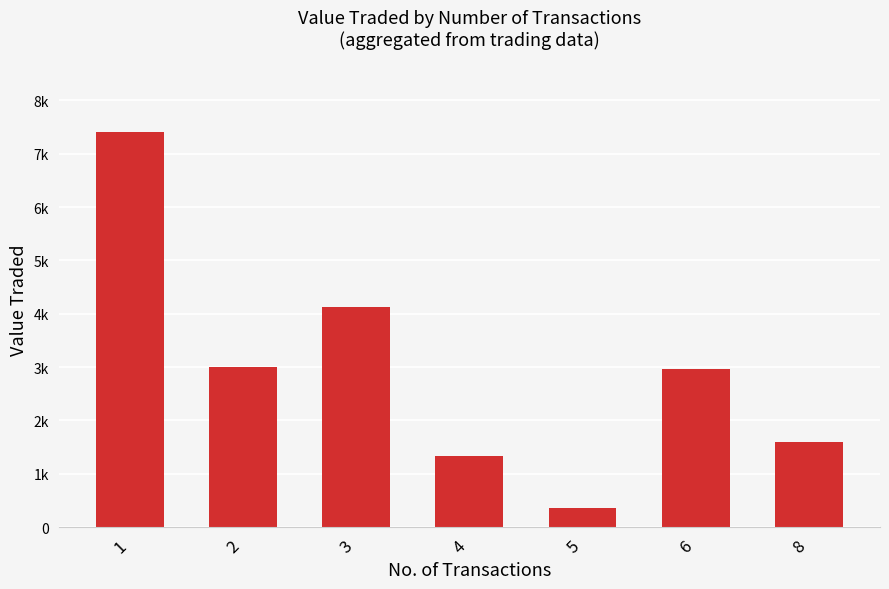

Are the bars horizontal?

No